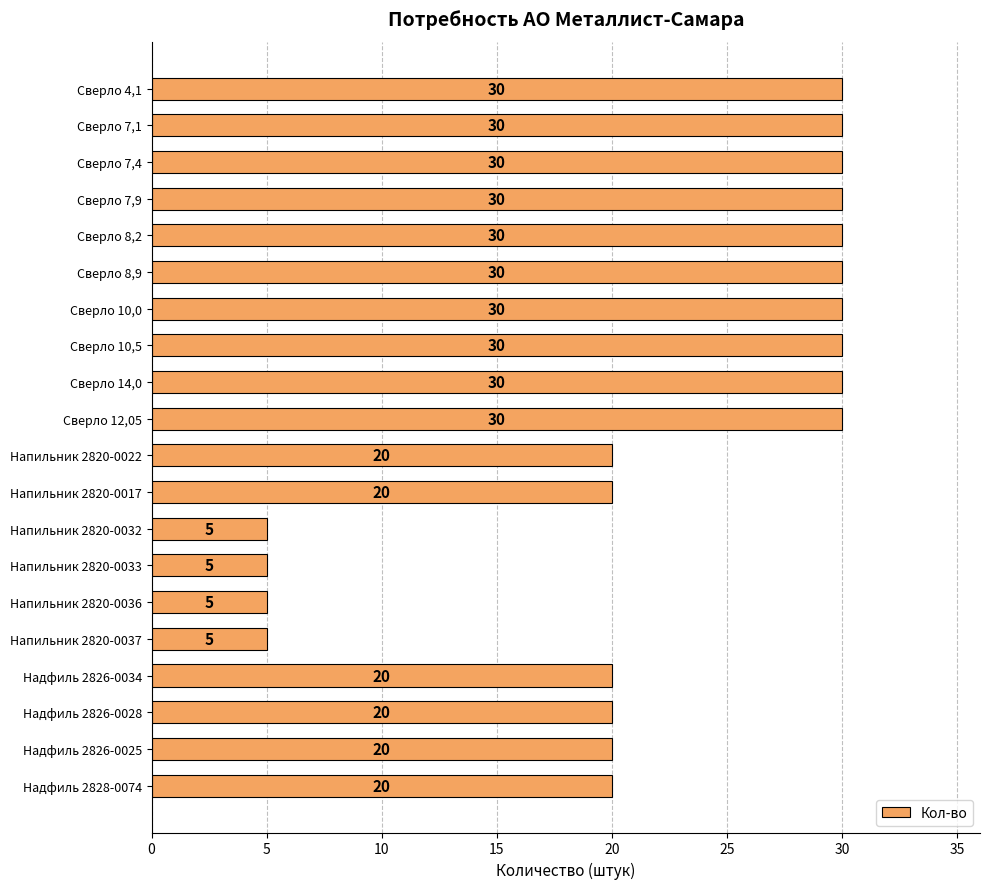

Reading top to bottom, what are all the values shown in this chart?

Сверло 4,1=30	Сверло 7,1=30	Сверло 7,4=30	Сверло 7,9=30	Сверло 8,2=30	Сверло 8,9=30	Сверло 10,0=30	Сверло 10,5=30	Сверло 14,0=30	Сверло 12,05=30	Напильник 2820-0022=20	Напильник 2820-0017=20	Напильник 2820-0032=5	Напильник 2820-0033=5	Напильник 2820-0036=5	Напильник 2820-0037=5	Надфиль 2826-0034=20	Надфиль 2826-0028=20	Надфиль 2826-0025=20	Надфиль 2828-0074=20